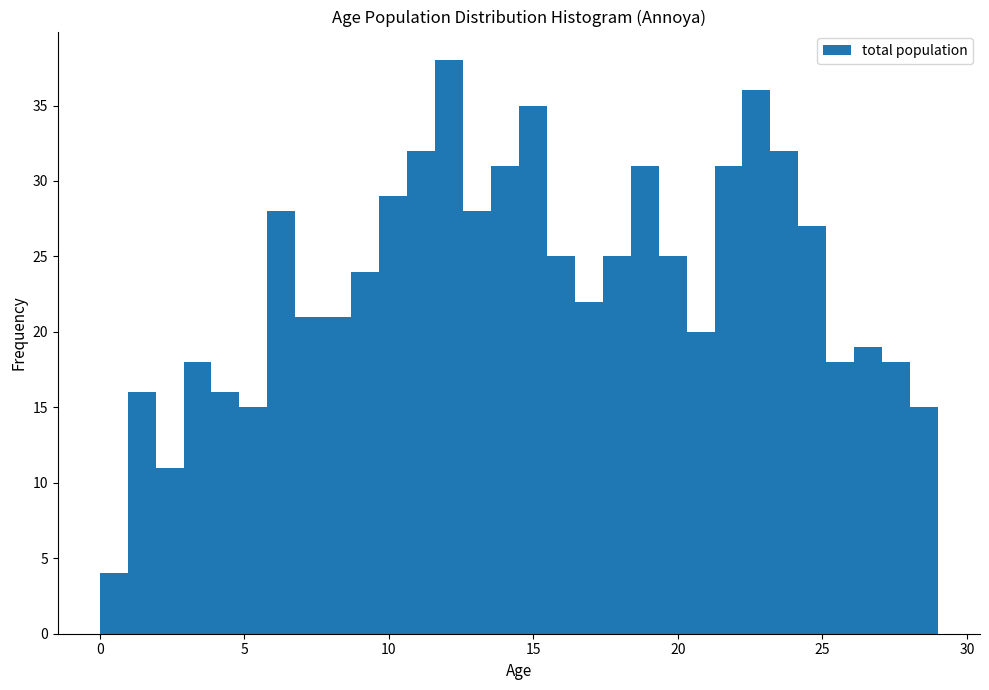

Around what value on the x-axis is the tallest bar? Give the approximate position of its centre, as read against the axis.

12.0